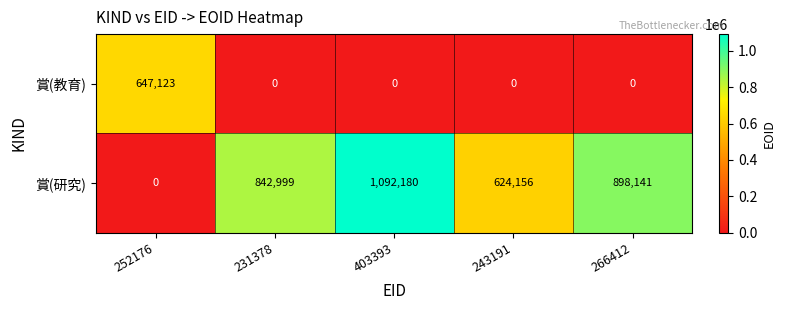

Which series has the largest total across all categories?

賞(研究)